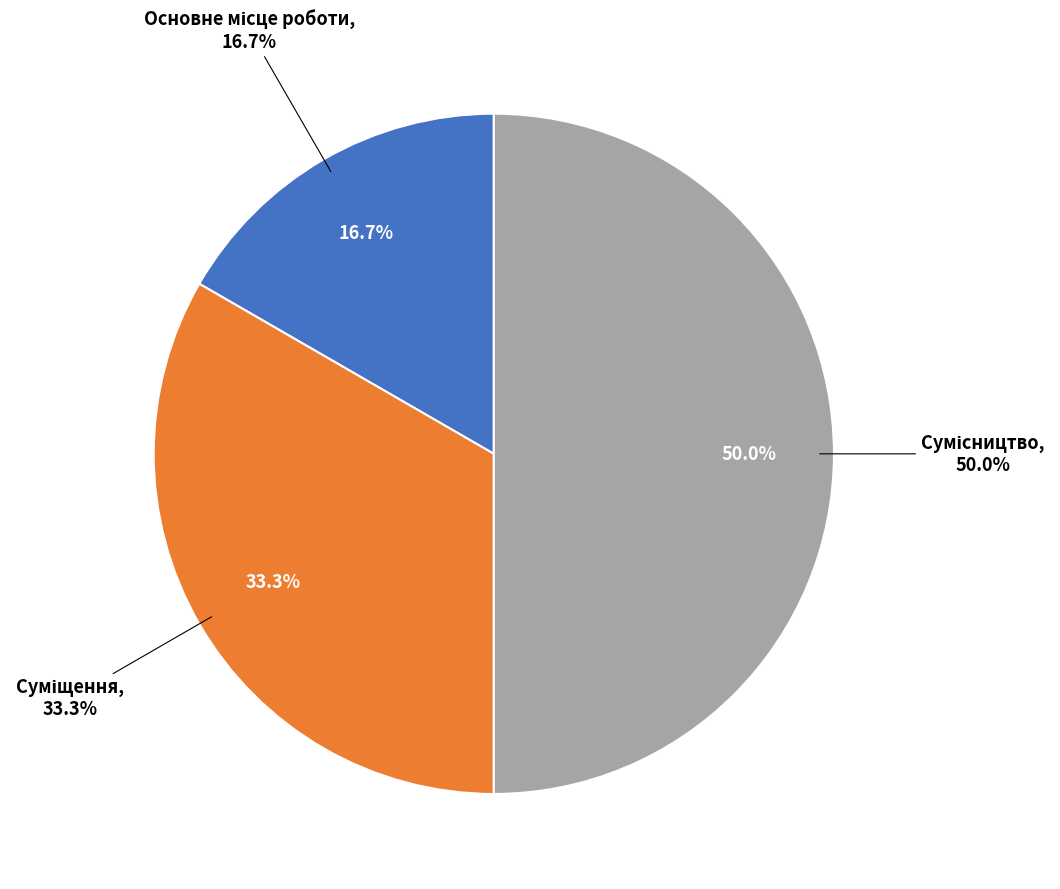

Is it true that Сумісництво is 36% of the pie?

False